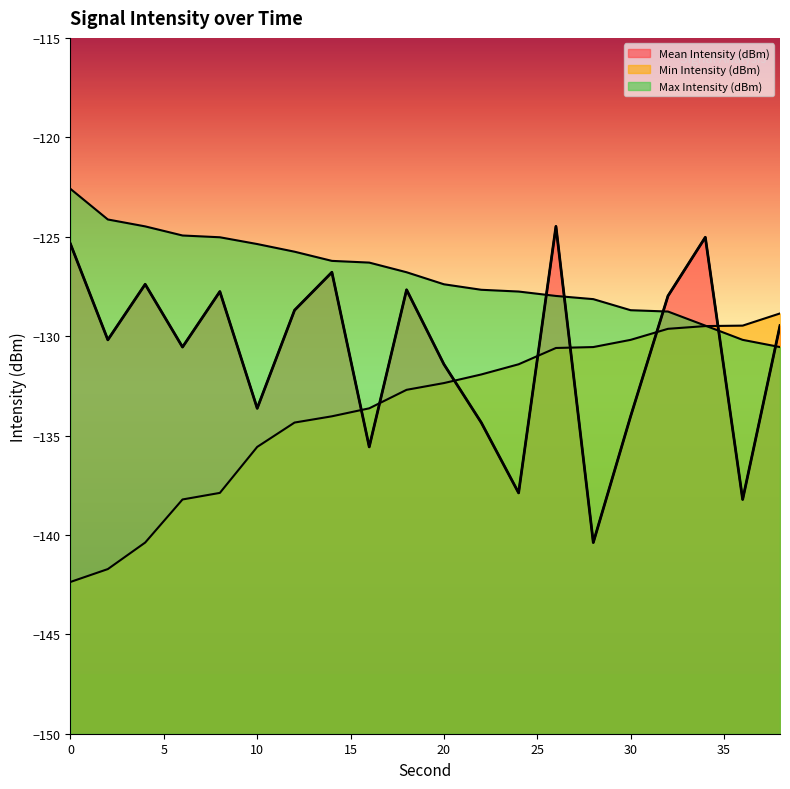

Is the value of Min Intensity (dBm) at 10 greater than the value of Max Intensity (dBm) at 18?

No